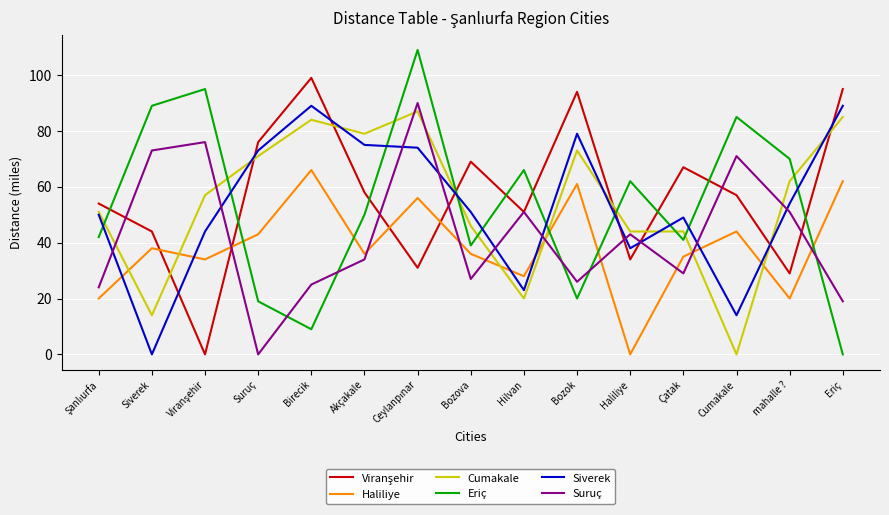

Is the value of Cumakale at Hilvan greater than the value of Eriç at Cumakale?

No